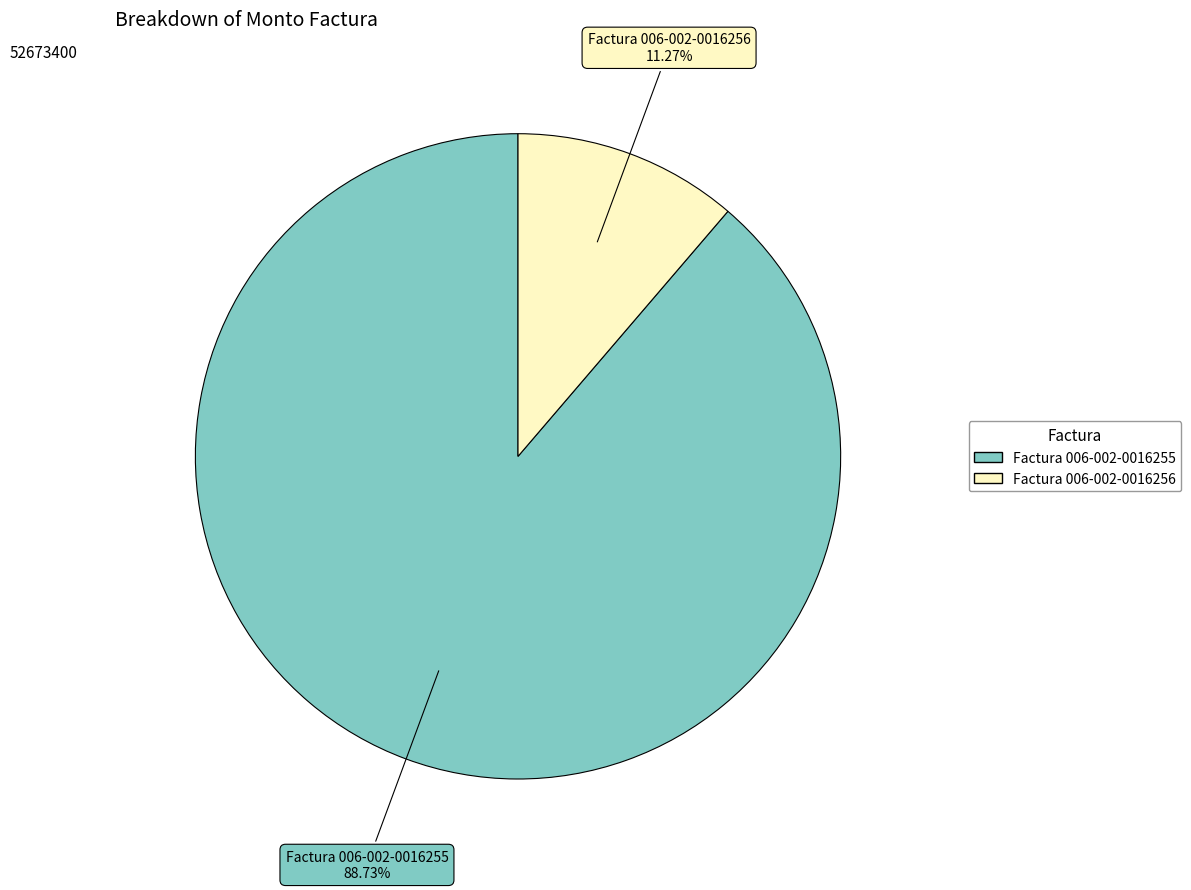

Between Factura 006-002-0016255 and Factura 006-002-0016256, which is larger?

Factura 006-002-0016255